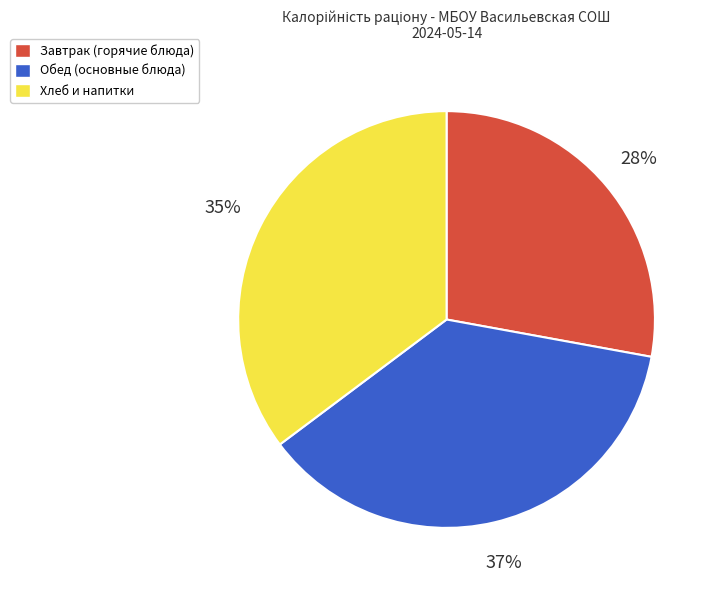

Do Хлеб и напитки and Обед (основные блюда) together represent more than half of the pie?

Yes